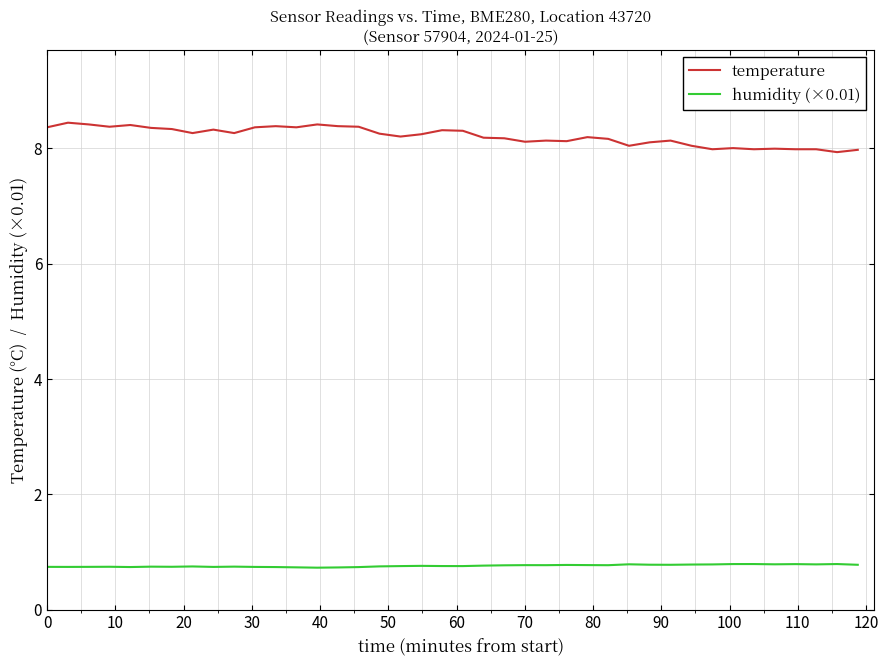

Which series has the largest total across all categories?

temperature